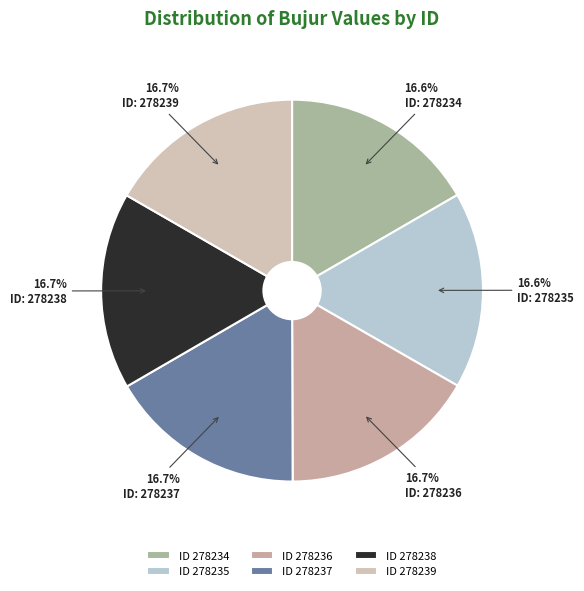

Which category has the biggest portion of the pie?

278238